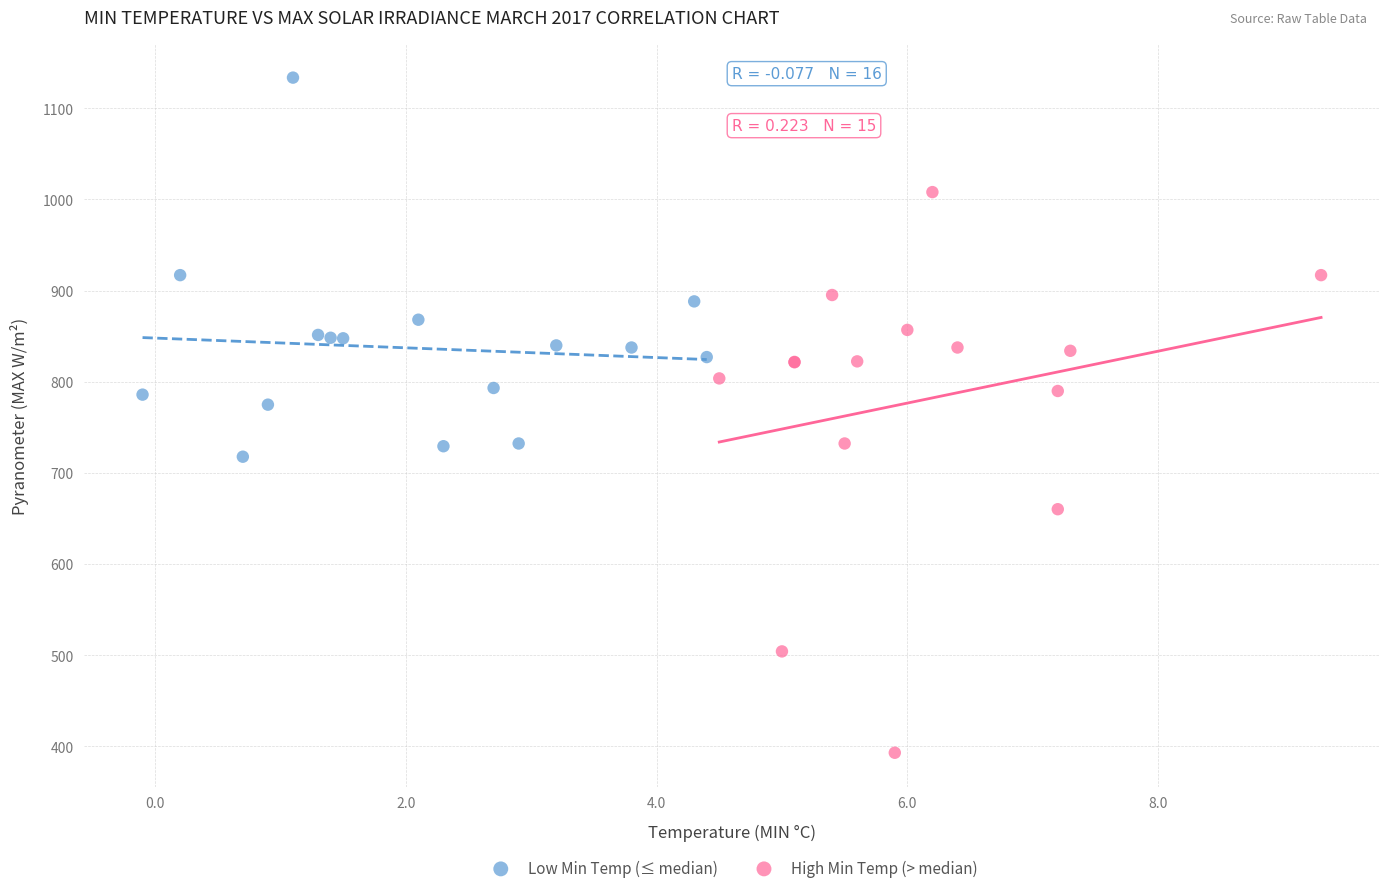

Which series contains the lowest Y value?

High Min Temp (> median)